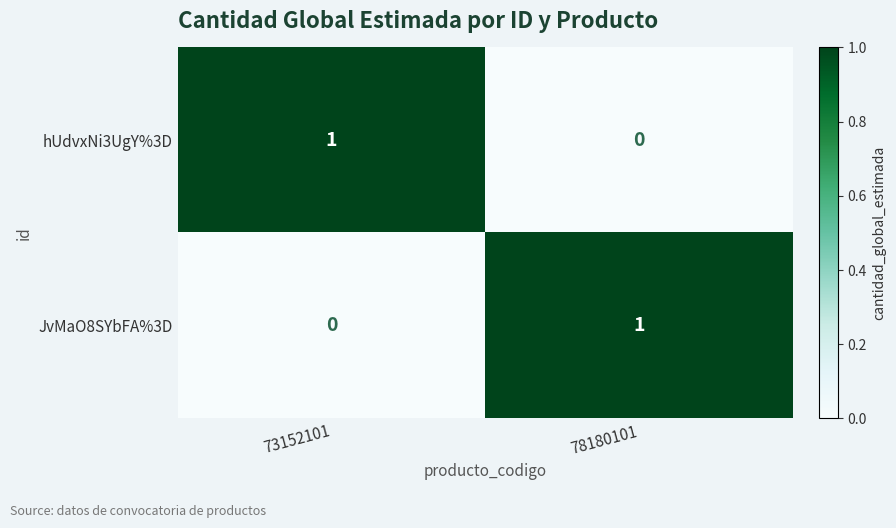

Reading left to right, list all the values displayed in this chart.

hUdvxNi3UgY%3D: 1	0
JvMaO8SYbFA%3D: 0	1